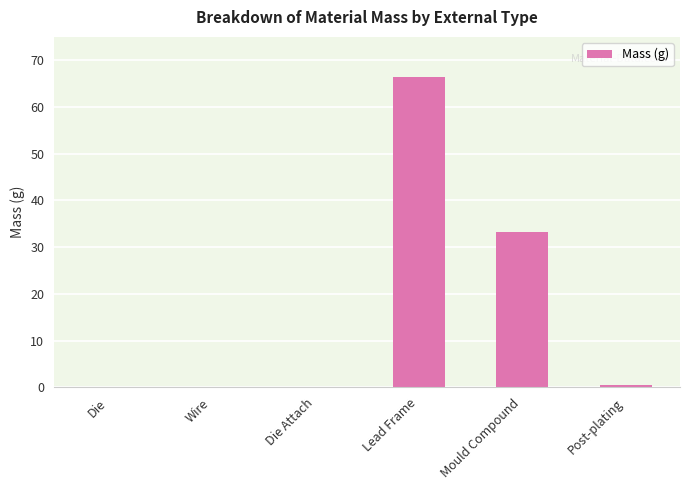

Are the bars horizontal?

No